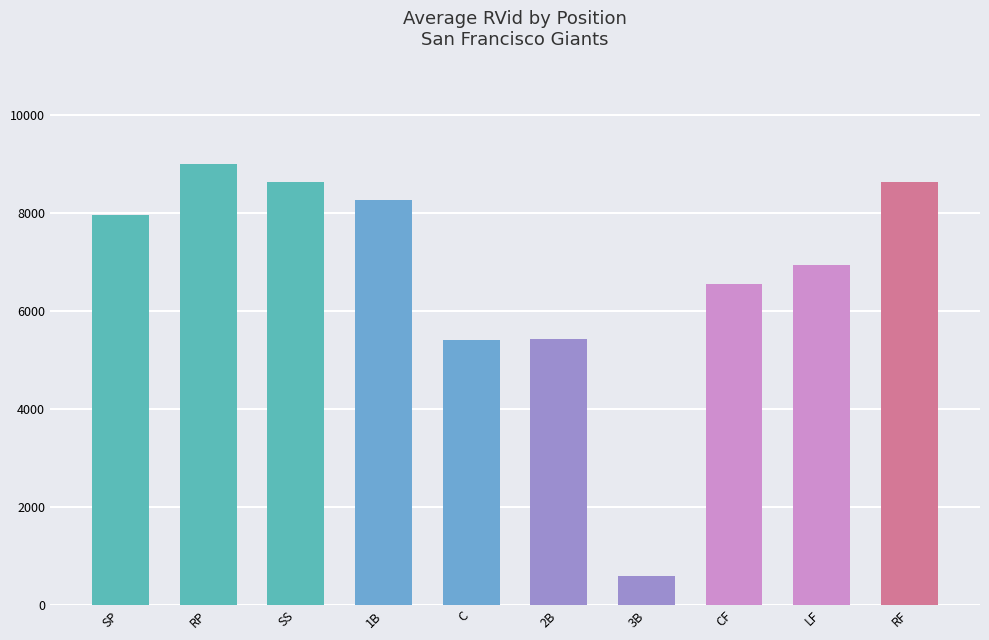

The value at 1B is 8264. True or false?

True